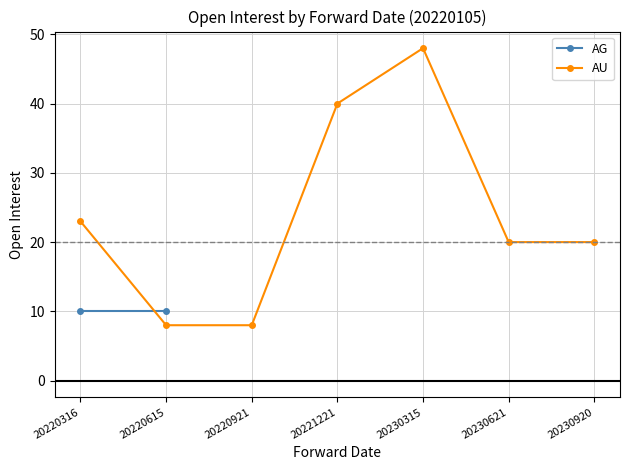

Reading left to right, transcribe all the data shown in this chart.

20220316=23	20220615=8	20220921=8	20221221=40	20230315=48	20230621=20	20230920=20